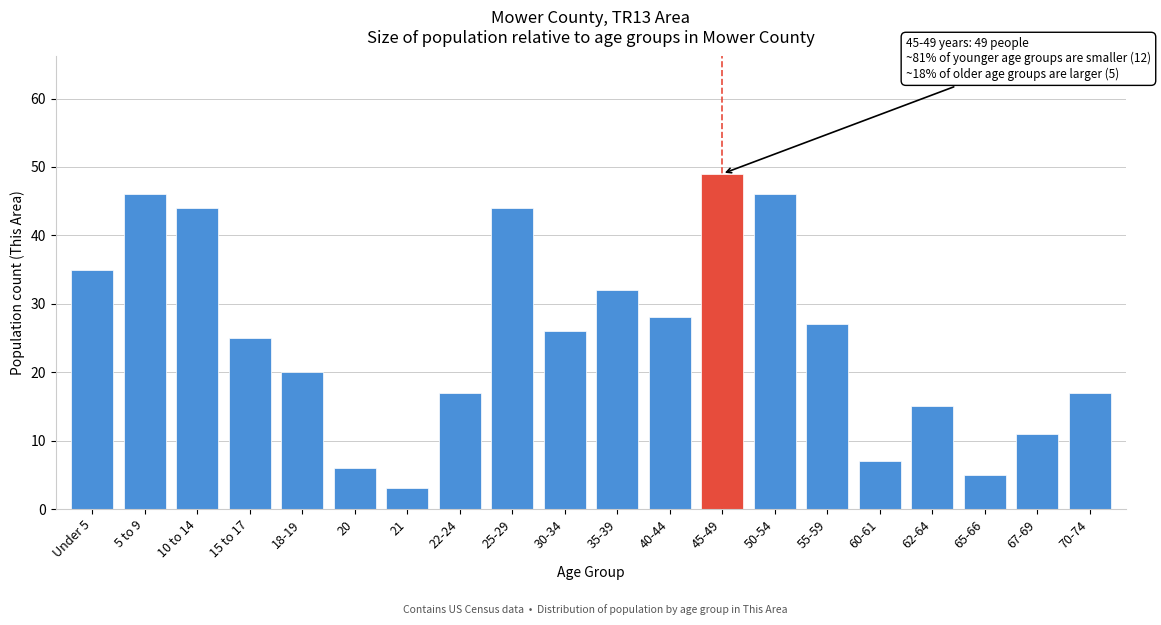

Reading left to right, list all the values displayed in this chart.

Under 5=35	5 to 9=46	10 to 14=44	15 to 17=25	18-19=20	20=6	21=3	22-24=17	25-29=44	30-34=26	35-39=32	40-44=28	45-49=49	50-54=46	55-59=27	60-61=7	62-64=15	65-66=5	67-69=11	70-74=17